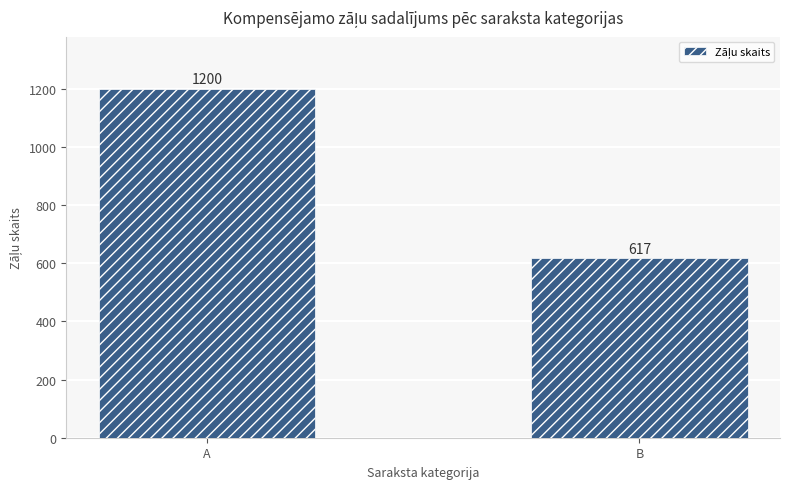

Which label corresponds to the smallest value in the chart?

B